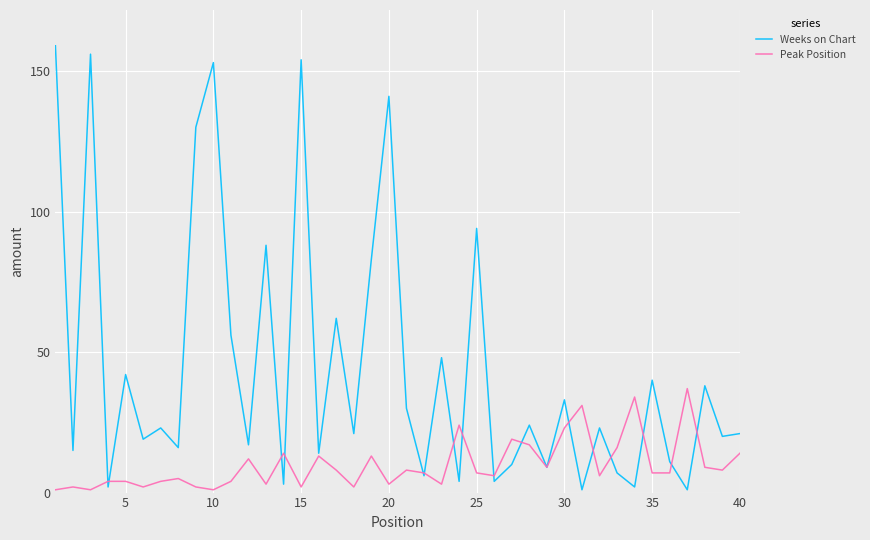

List the series in order of their peak value, lowest first.

Peak Position, Weeks on Chart